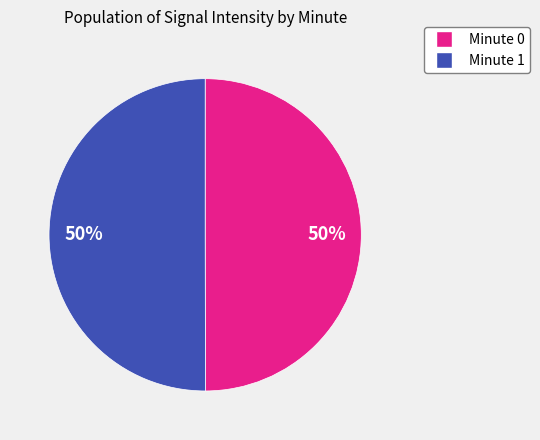

To the nearest percent, what is the average slice percentage?

50%